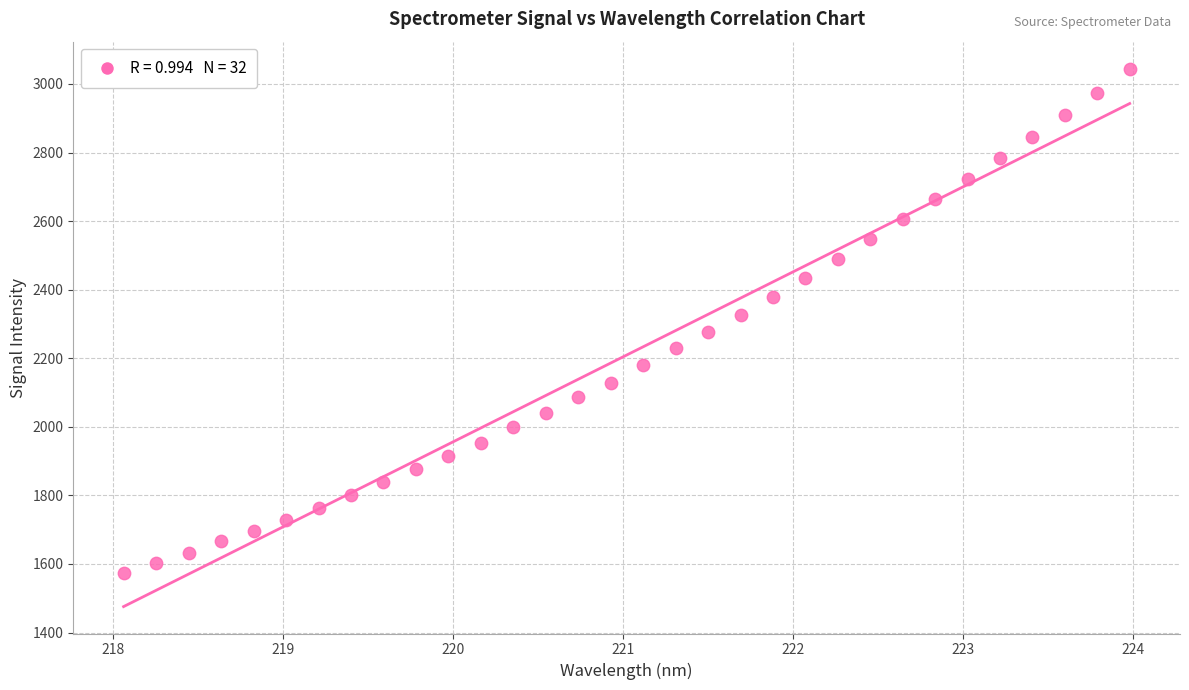

What is the range of X values (max minus min)?

5.9